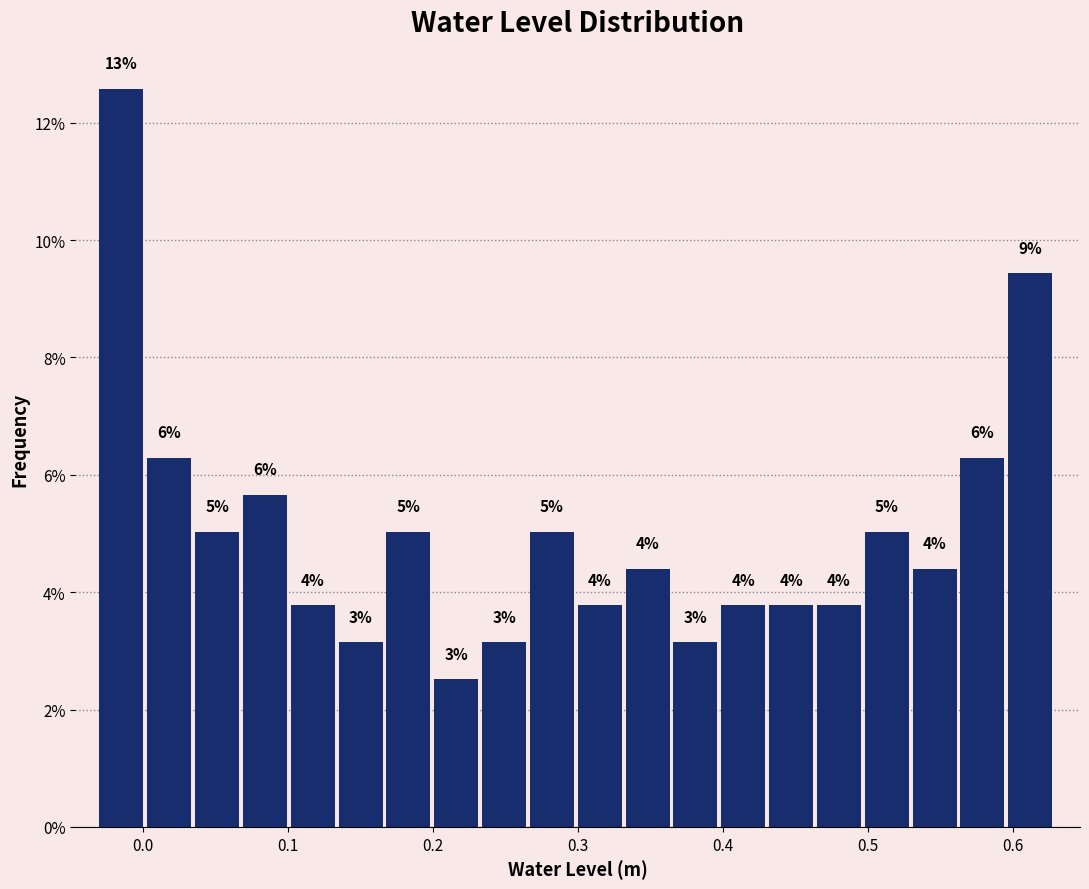

Around what value on the x-axis is the tallest bar? Give the approximate position of its centre, as read against the axis.

-0.01